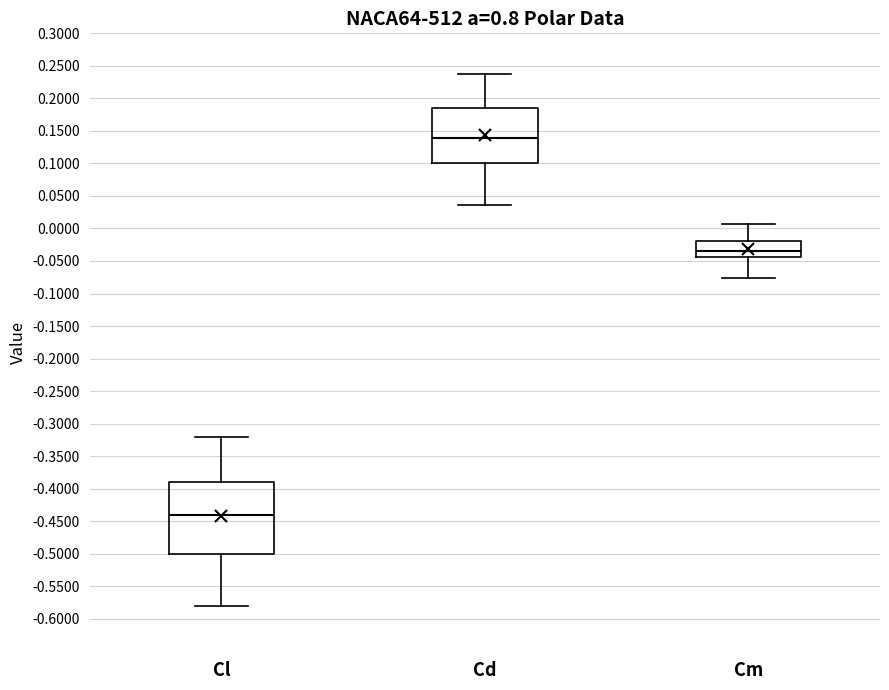

Comparing the boxes themselves (not the whiskers), which one is the tallest?

Cl